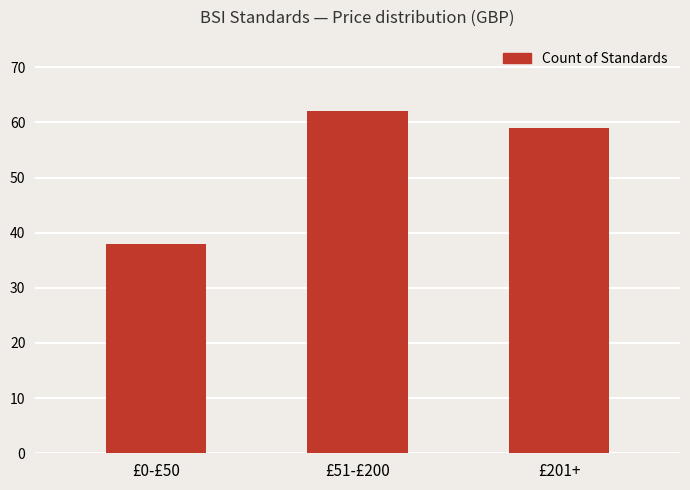

Which label corresponds to the smallest value in the chart?

£0-£50